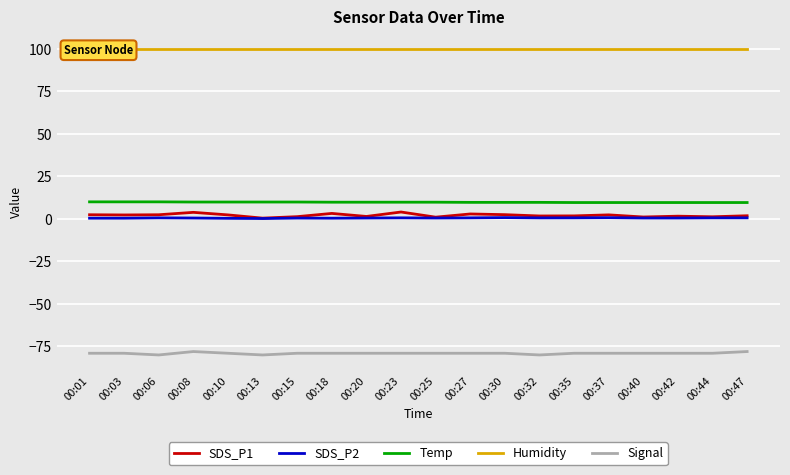

What is the difference between the maximum and minimum values in the SDS_P2 series?

0.6